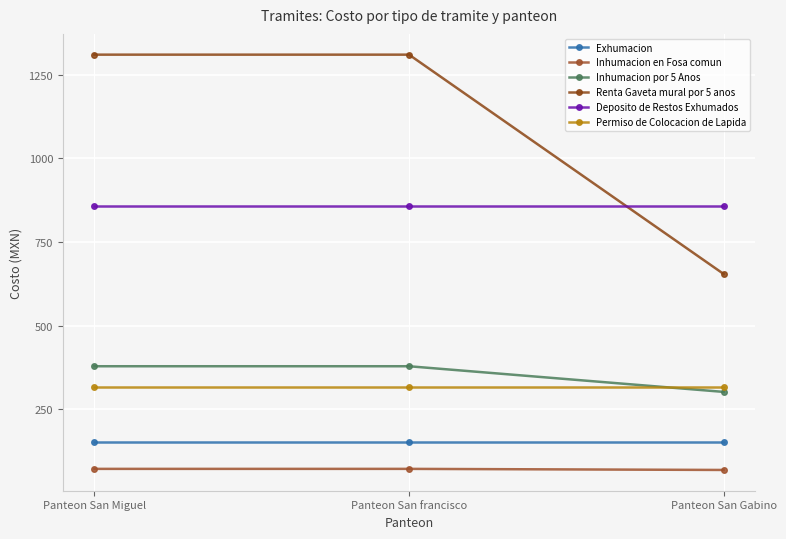

Which has a higher value, Panteon San Miguel or Panteon San Gabino?

Panteon San Miguel